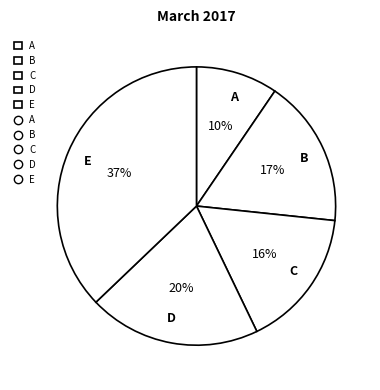

Is C the majority of the pie?

No